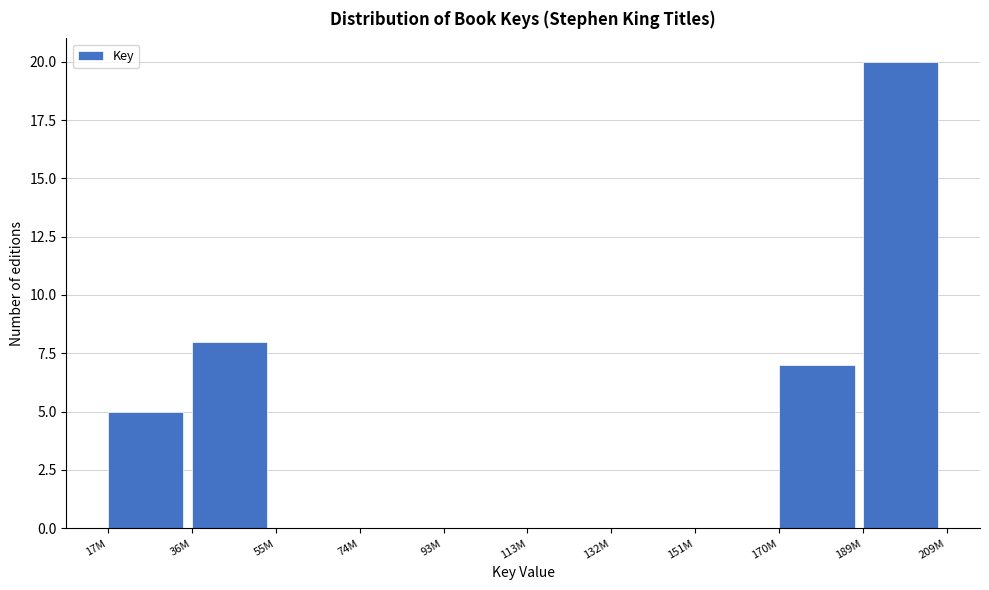

Reading right to left, what are all the values shown in this chart?

189M=20	170M=7	151M=0	132M=0	113M=0	93M=0	74M=0	55M=0	36M=8	17M=5